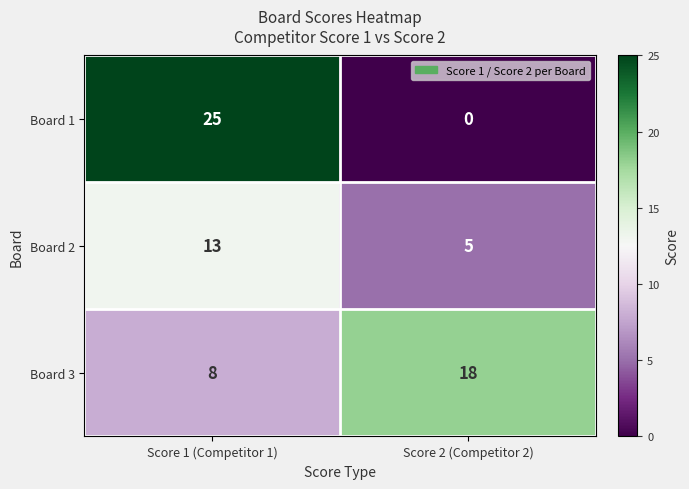

List the series in order of their peak value, lowest first.

Board 2, Board 3, Board 1